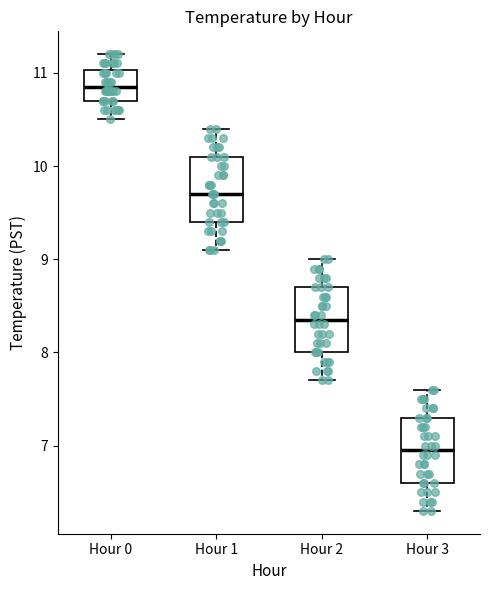

Reading left to right, read every box against the y-axis: the position of its median line, the range the box covers, and the ends of its whiskers. The values are not printed on the chart, so give them approximately, as read against the axis.

Hour 0: median 10.9, box 10.7 to 11.0, whiskers 10.5 to 11.2
Hour 1: median 9.7, box 9.4 to 10.1, whiskers 9.1 to 10.4
Hour 2: median 8.4, box 8.0 to 8.7, whiskers 7.7 to 9.0
Hour 3: median 7.0, box 6.6 to 7.3, whiskers 6.3 to 7.6